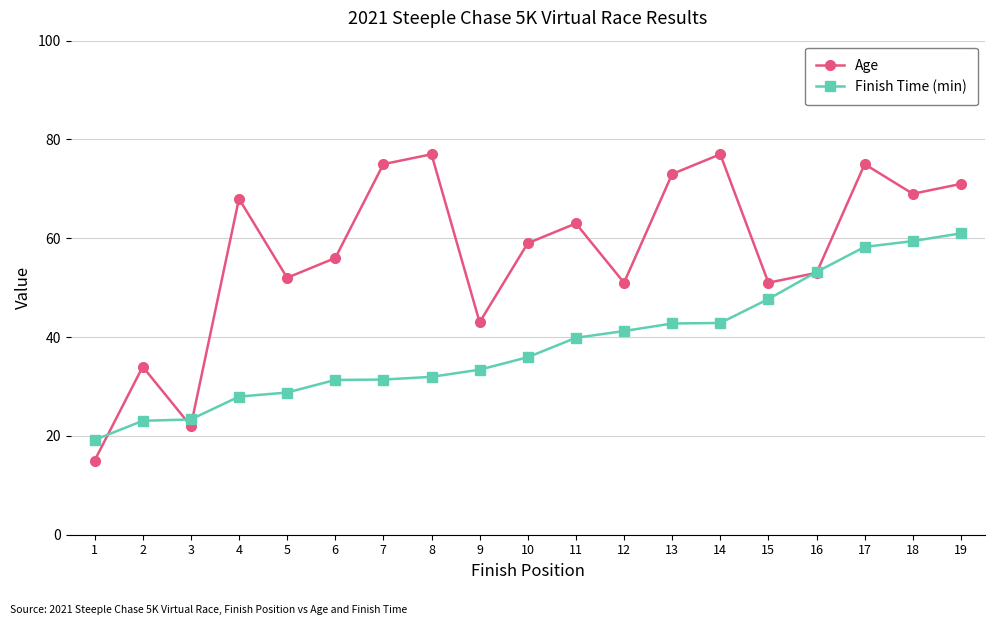

Is it true that Age equals 29.9 at 5?

False